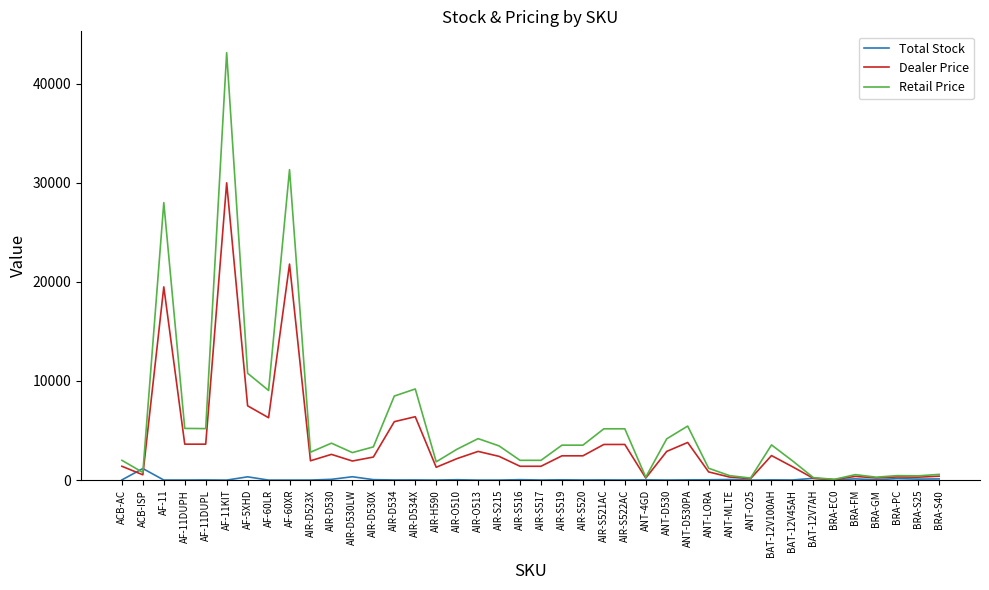

At which label does Dealer Price reach its peak?

AF-11KIT